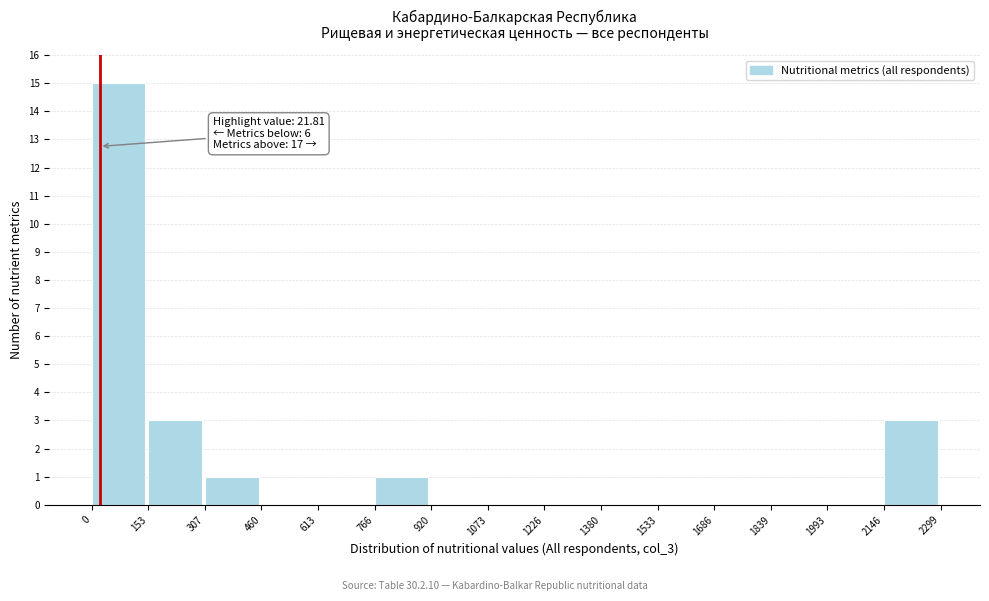

Which range on the x-axis has the tallest bar?

0 to 153